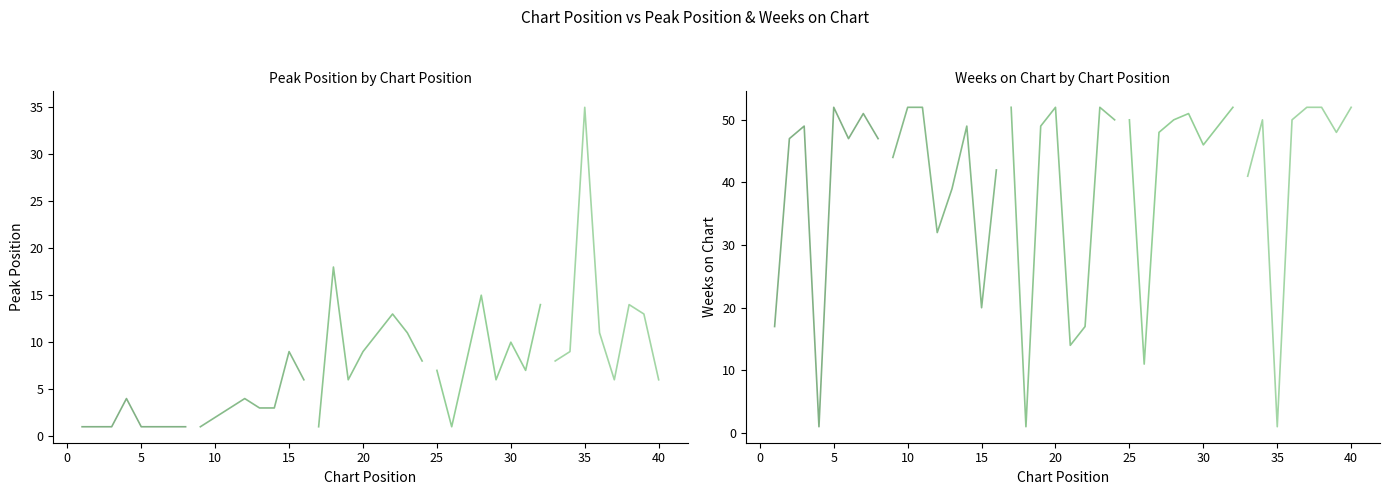

Reading left to right, what are all the values shown in this chart?

Peak Position: 0=1	1=1	2=1	3=4	4=1	5=1	6=1	7=1	8=1	9=2	10=3	11=4	12=3	13=3	14=9	15=6	16=1	17=18	18=6	19=9	20=11	21=13	22=11	23=8	24=7	25=1	26=8	27=15	28=6	29=10	30=7	31=14	32=8	33=9	34=35	35=11	36=6	37=14	38=13	39=6
Weeks on Chart: 0=17	1=47	2=49	3=1	4=52	5=47	6=51	7=47	8=44	9=52	10=52	11=32	12=39	13=49	14=20	15=42	16=52	17=1	18=49	19=52	20=14	21=17	22=52	23=50	24=50	25=11	26=48	27=50	28=51	29=46	30=49	31=52	32=41	33=50	34=1	35=50	36=52	37=52	38=48	39=52